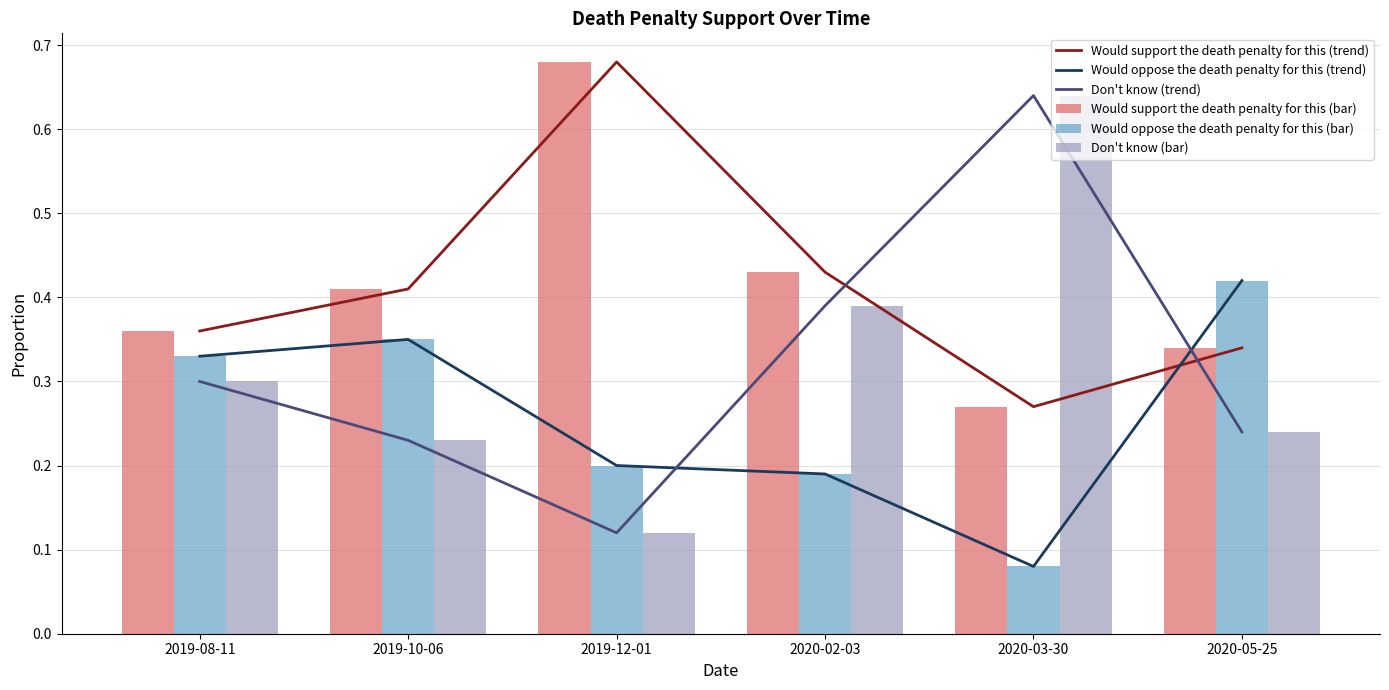

The value of Would support the death penalty for this (bar) at 2020-02-03 is 0.4. True or false?

True